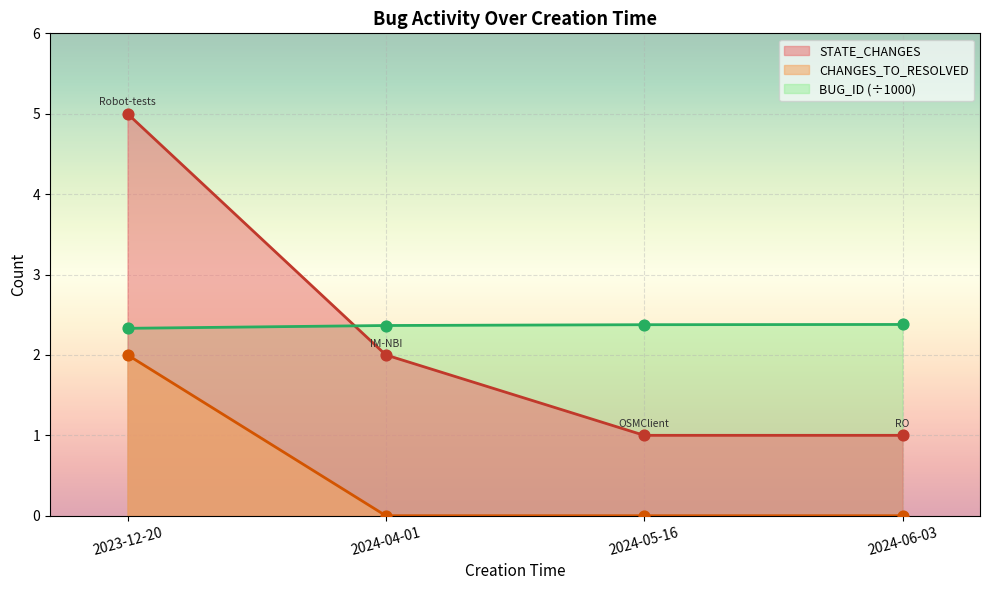

Which series contains the highest Y value?

STATE_CHANGES